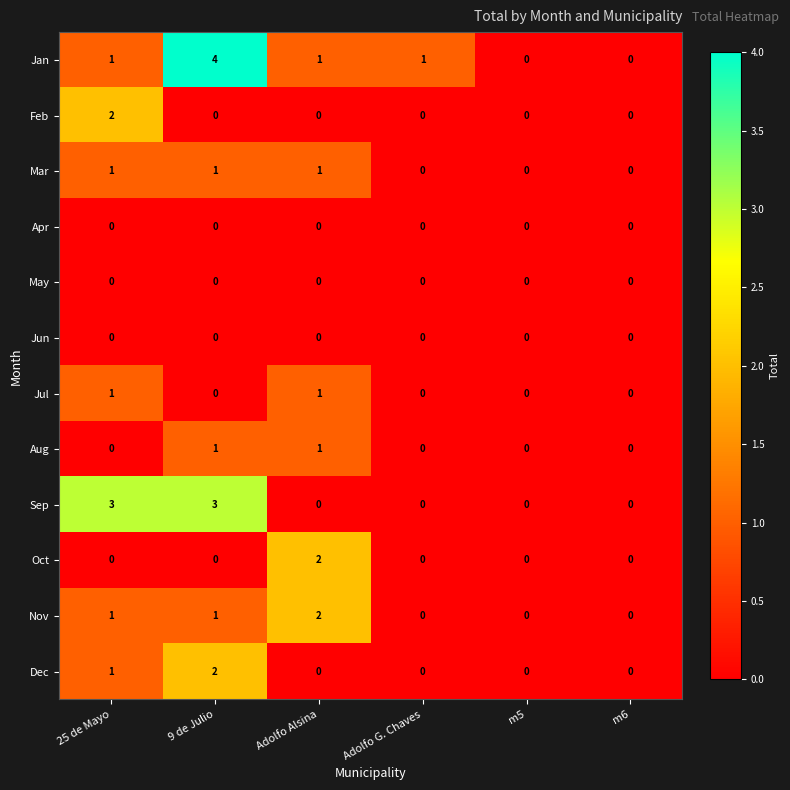

True or false: Jul has a value of 1 at 25 de Mayo.

True